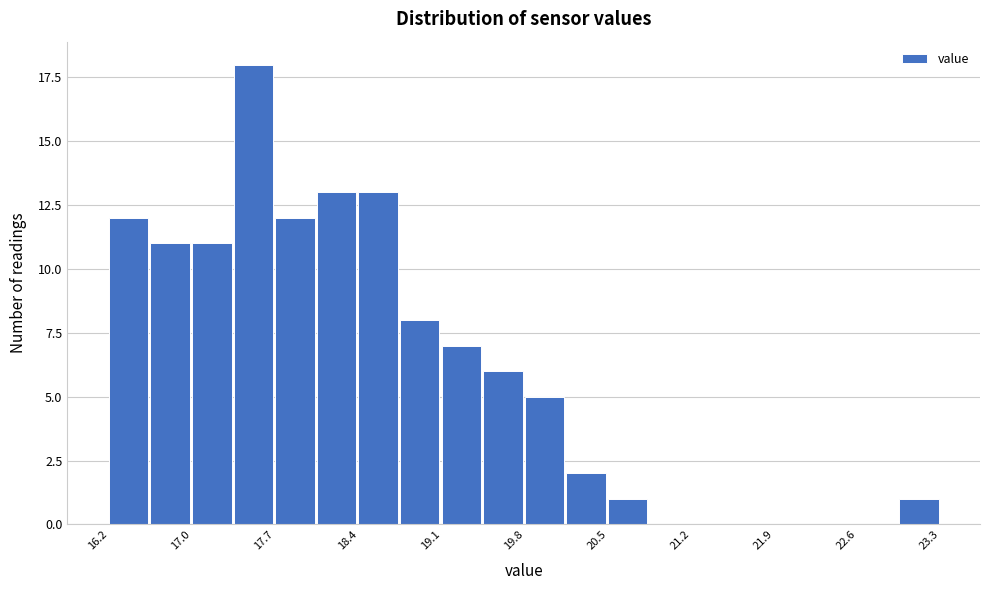

Around what value on the x-axis is the tallest bar? Give the approximate position of its centre, as read against the axis.

17.5